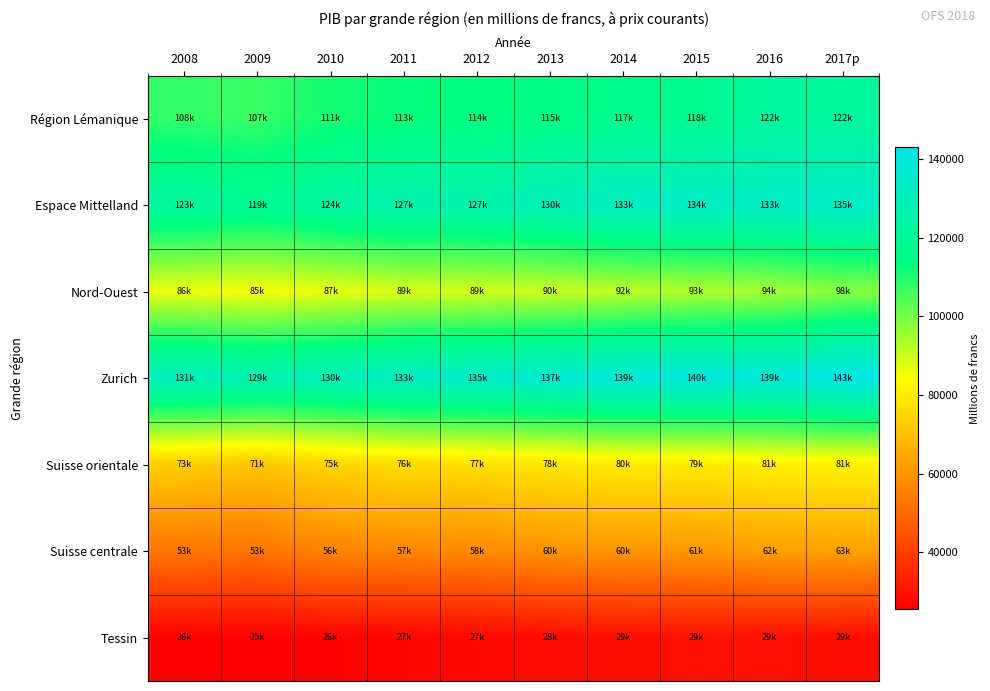

Between 2011 and 2012, which series saw the biggest shift?

Zurich